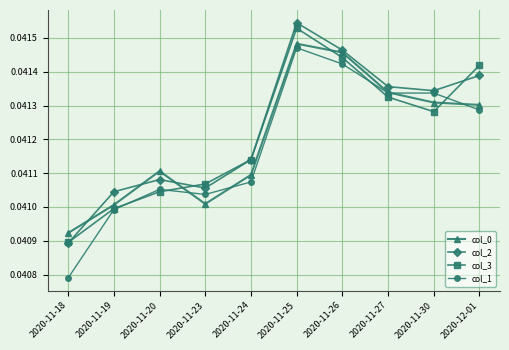

Is it true that col_0 equals 0.1 at 2020-11-30?

False